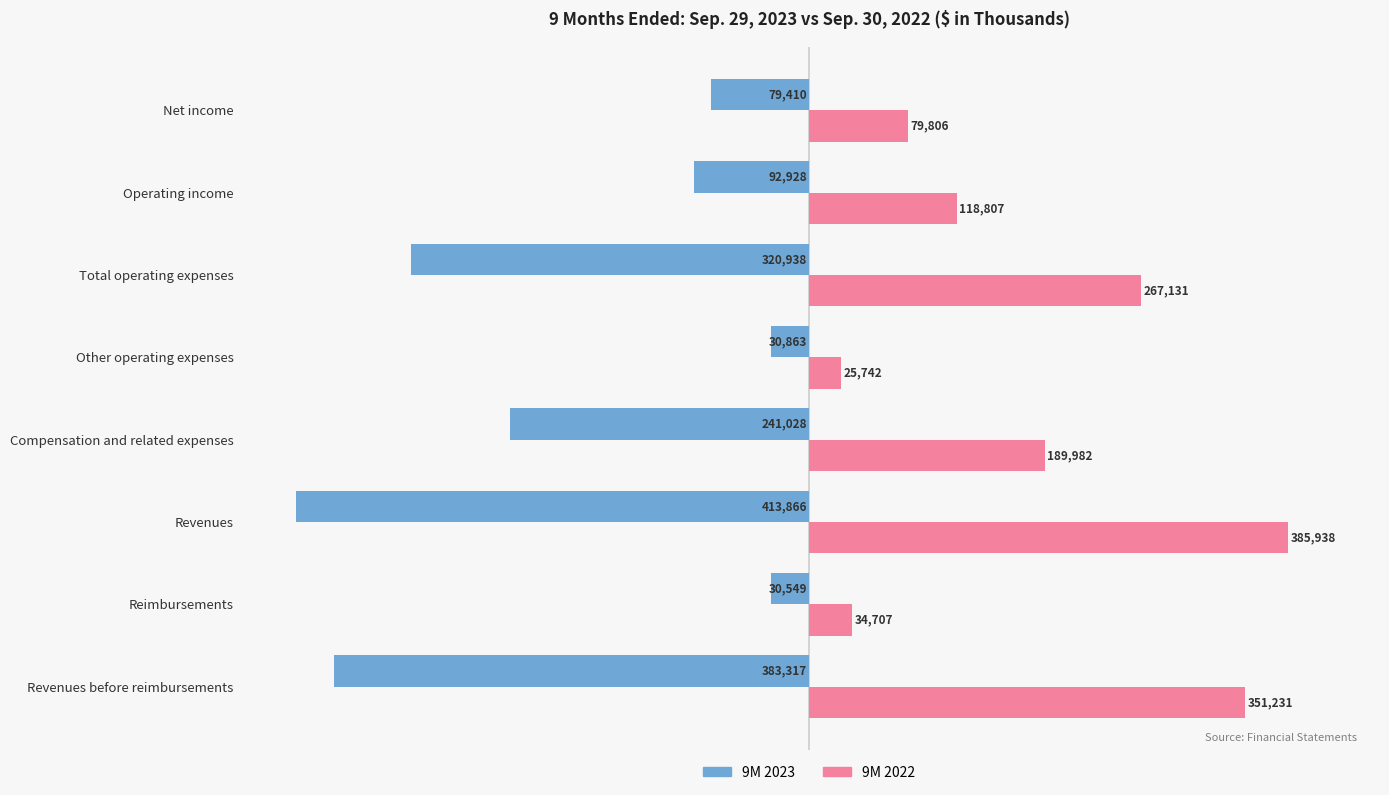

At how many categories does at least one series exceed 230744?

3